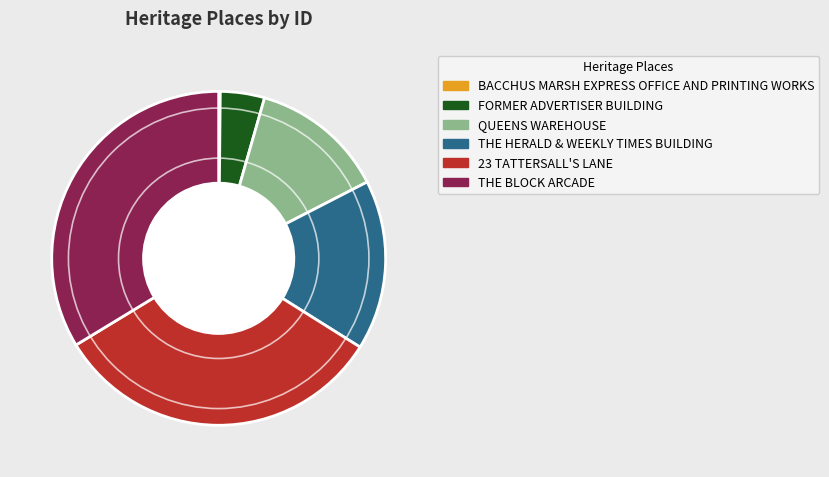

Combined, do QUEENS WAREHOUSE and 23 TATTERSALL'S LANE account for over 50%?

No